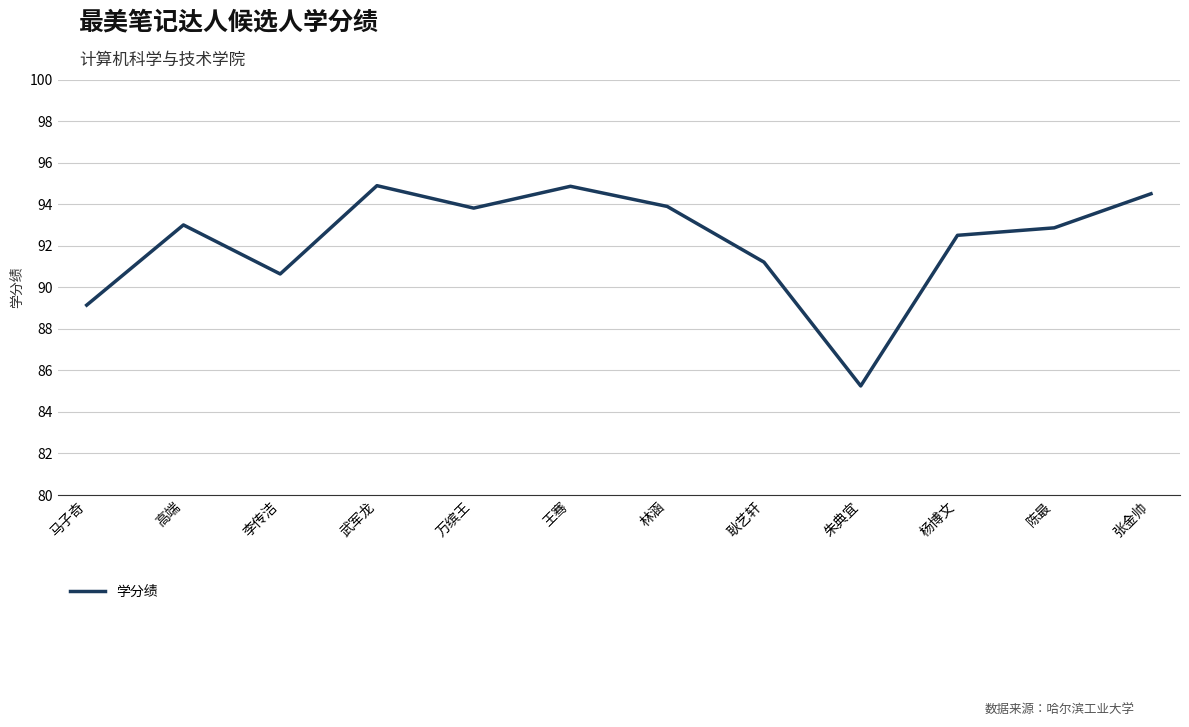

True or false: the data shows 122.5 at 杨博文.

False